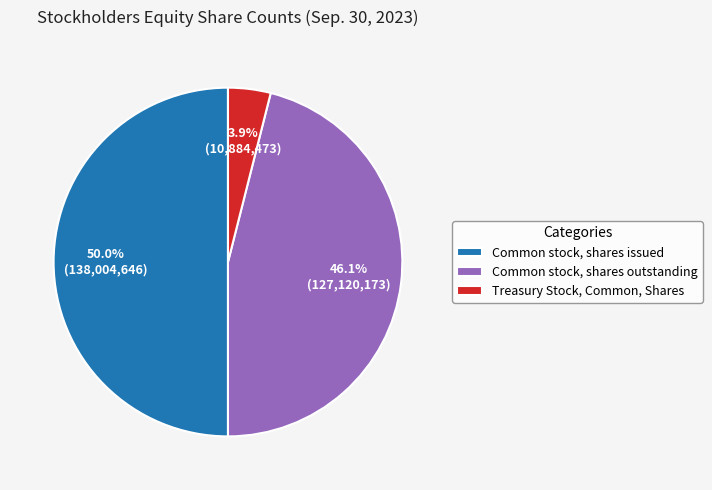

To the nearest percent, what percentage of the pie is Treasury Stock, Common, Shares?

4%